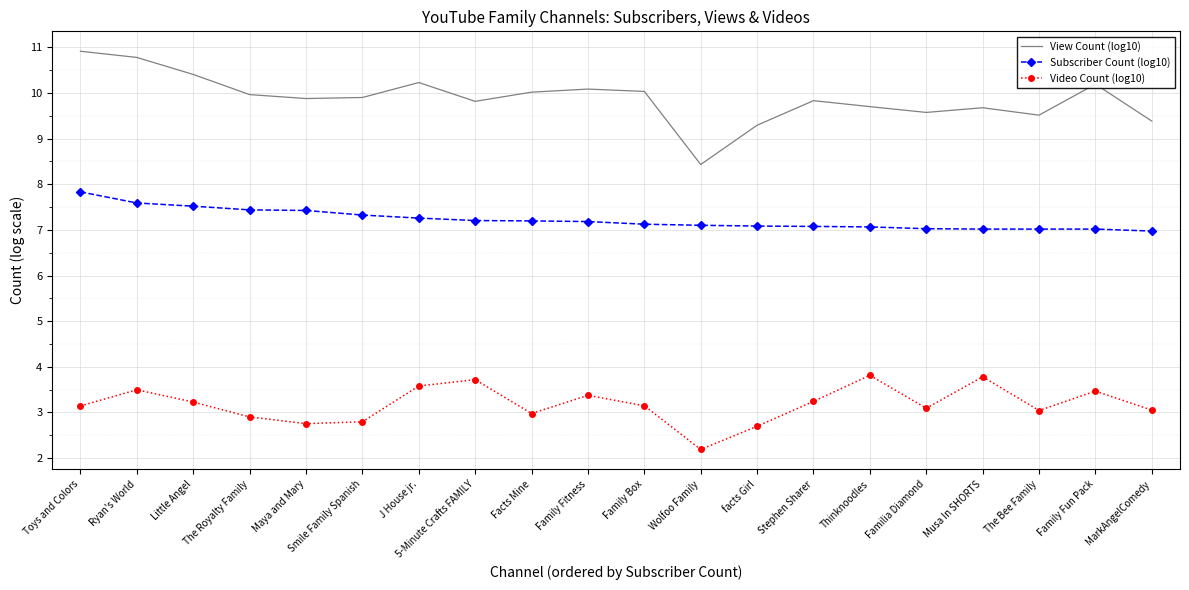

Is it true that Subscriber Count (log10) equals 14.0 at Toys and Colors?

False